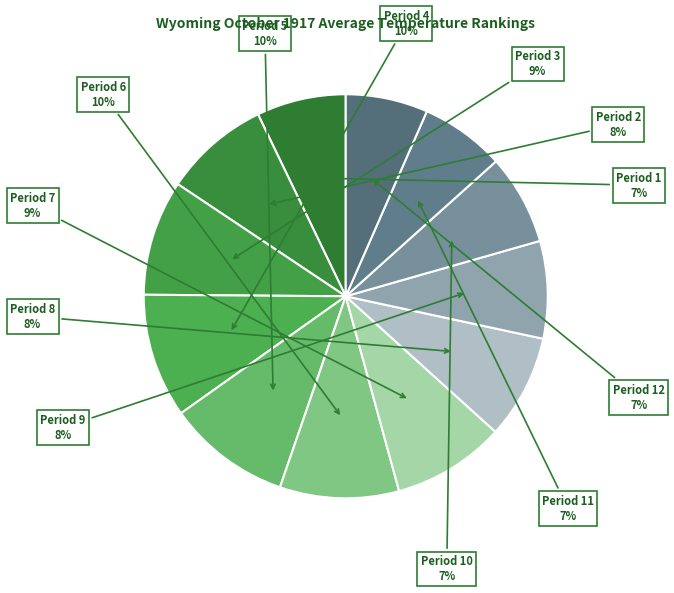

Which category has the biggest portion of the pie?

Period 4